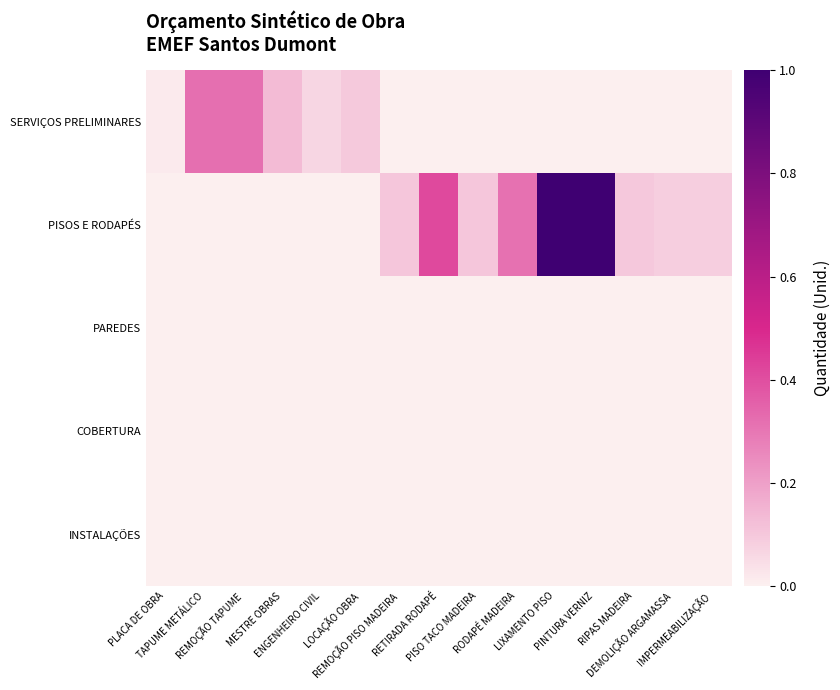

Reading right to left, what are all the values shown in this chart?

SERVIÇOS PRELIMINARES: IMPERMEABILIZAÇÃO=0.0	DEMOLIÇÃO ARGAMASSA=0.0	RIPAS MADEIRA=0.0	PINTURA VERNIZ=0.0	LIXAMENTO PISO=0.0	RODAPÉ MADEIRA=0.0	PISO TACO MADEIRA=0.0	RETIRADA RODAPÉ=0.0	REMOÇÃO PISO MADEIRA=0.0	LOCAÇÃO OBRA=0.1	ENGENHEIRO CIVIL=0.1	MESTRE OBRAS=0.1	REMOÇÃO TAPUME=0.3	TAPUME METÁLICO=0.3	PLACA DE OBRA=0.0
PISOS E RODAPÉS: IMPERMEABILIZAÇÃO=0.1	DEMOLIÇÃO ARGAMASSA=0.1	RIPAS MADEIRA=0.1	PINTURA VERNIZ=1.0	LIXAMENTO PISO=1.0	RODAPÉ MADEIRA=0.3	PISO TACO MADEIRA=0.1	RETIRADA RODAPÉ=0.4	REMOÇÃO PISO MADEIRA=0.1	LOCAÇÃO OBRA=0.0	ENGENHEIRO CIVIL=0.0	MESTRE OBRAS=0.0	REMOÇÃO TAPUME=0.0	TAPUME METÁLICO=0.0	PLACA DE OBRA=0.0
PAREDES: IMPERMEABILIZAÇÃO=0.0	DEMOLIÇÃO ARGAMASSA=0.0	RIPAS MADEIRA=0.0	PINTURA VERNIZ=0.0	LIXAMENTO PISO=0.0	RODAPÉ MADEIRA=0.0	PISO TACO MADEIRA=0.0	RETIRADA RODAPÉ=0.0	REMOÇÃO PISO MADEIRA=0.0	LOCAÇÃO OBRA=0.0	ENGENHEIRO CIVIL=0.0	MESTRE OBRAS=0.0	REMOÇÃO TAPUME=0.0	TAPUME METÁLICO=0.0	PLACA DE OBRA=0.0
COBERTURA: IMPERMEABILIZAÇÃO=0.0	DEMOLIÇÃO ARGAMASSA=0.0	RIPAS MADEIRA=0.0	PINTURA VERNIZ=0.0	LIXAMENTO PISO=0.0	RODAPÉ MADEIRA=0.0	PISO TACO MADEIRA=0.0	RETIRADA RODAPÉ=0.0	REMOÇÃO PISO MADEIRA=0.0	LOCAÇÃO OBRA=0.0	ENGENHEIRO CIVIL=0.0	MESTRE OBRAS=0.0	REMOÇÃO TAPUME=0.0	TAPUME METÁLICO=0.0	PLACA DE OBRA=0.0
INSTALAÇÕES: IMPERMEABILIZAÇÃO=0.0	DEMOLIÇÃO ARGAMASSA=0.0	RIPAS MADEIRA=0.0	PINTURA VERNIZ=0.0	LIXAMENTO PISO=0.0	RODAPÉ MADEIRA=0.0	PISO TACO MADEIRA=0.0	RETIRADA RODAPÉ=0.0	REMOÇÃO PISO MADEIRA=0.0	LOCAÇÃO OBRA=0.0	ENGENHEIRO CIVIL=0.0	MESTRE OBRAS=0.0	REMOÇÃO TAPUME=0.0	TAPUME METÁLICO=0.0	PLACA DE OBRA=0.0